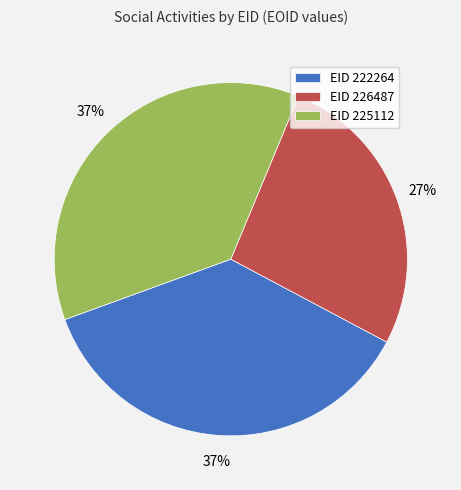

Combined, do EID 226487 and EID 222264 account for over 50%?

Yes